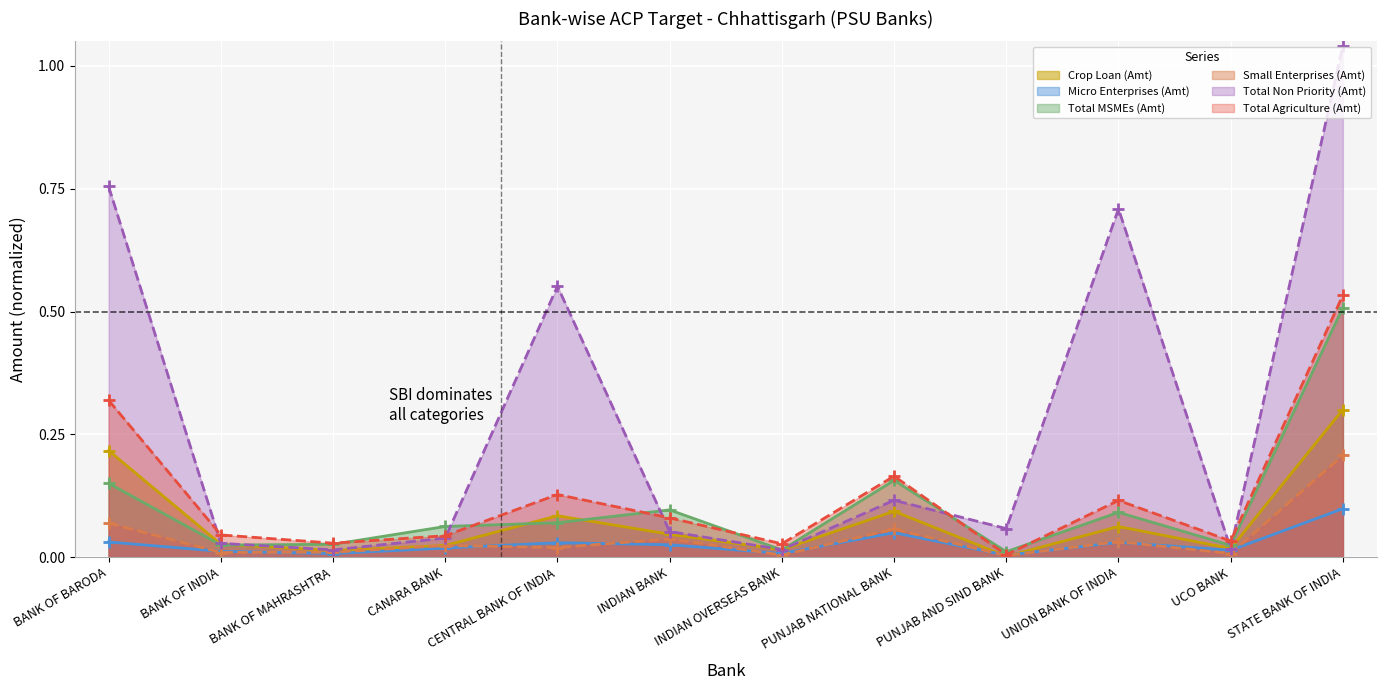

What is the approximate value of Small Enterprises (Amt) at BANK OF BARODA?

0.1